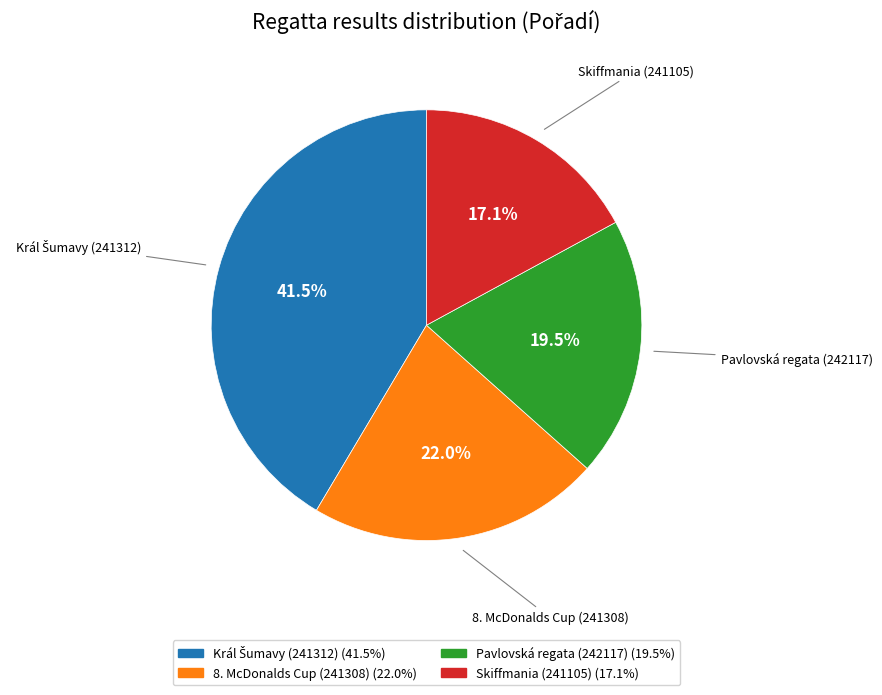

How many segments does this pie chart have?

4